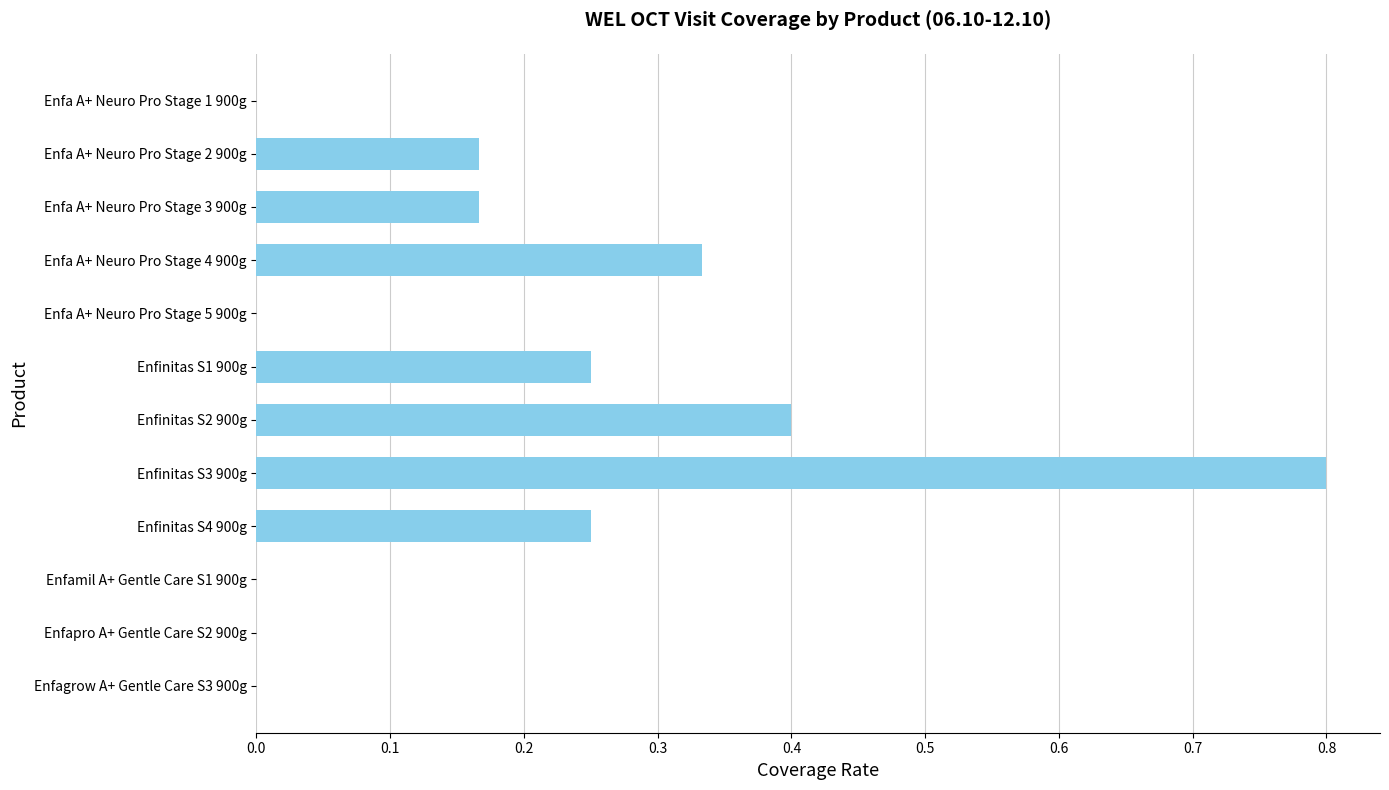

The chart shows a value of 0.0 at Enfa A+ Neuro Pro Stage 1 900g. True or false?

True